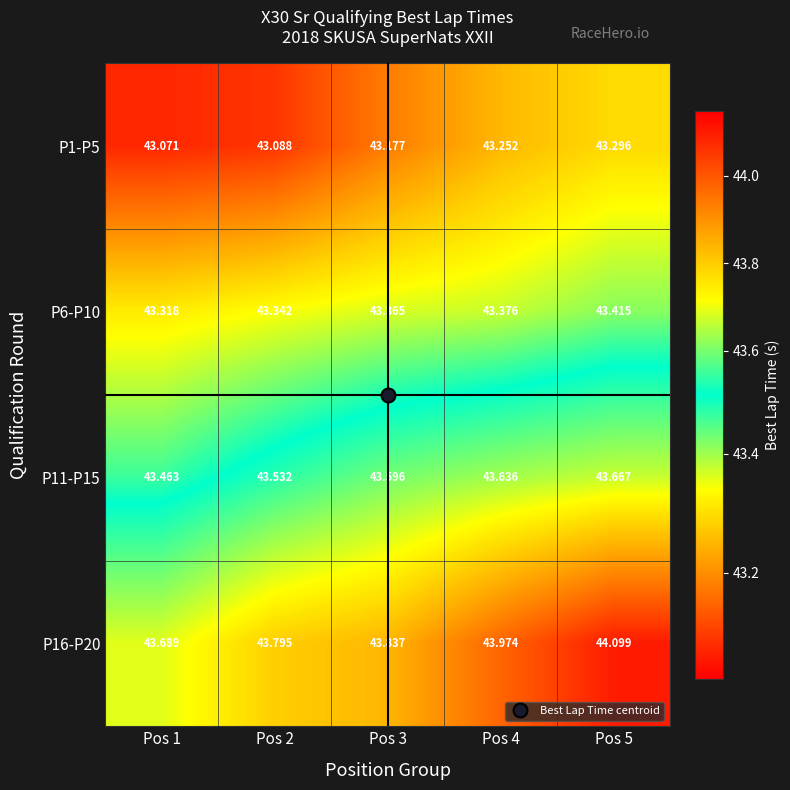

Is the value of P16-P20 at Pos 2 greater than the value of P1-P5 at Pos 1?

Yes